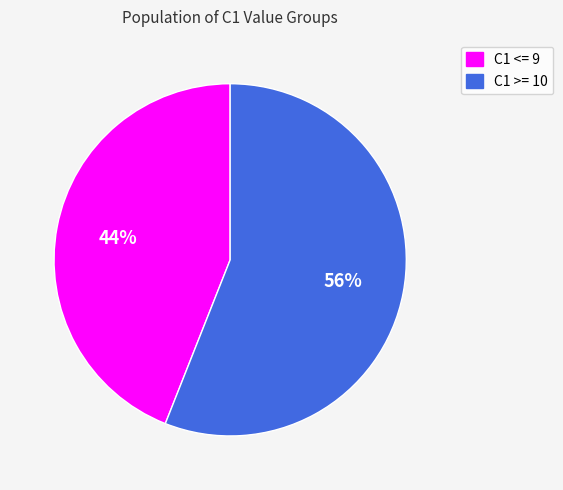

Which category has the biggest portion of the pie?

C1 >= 10